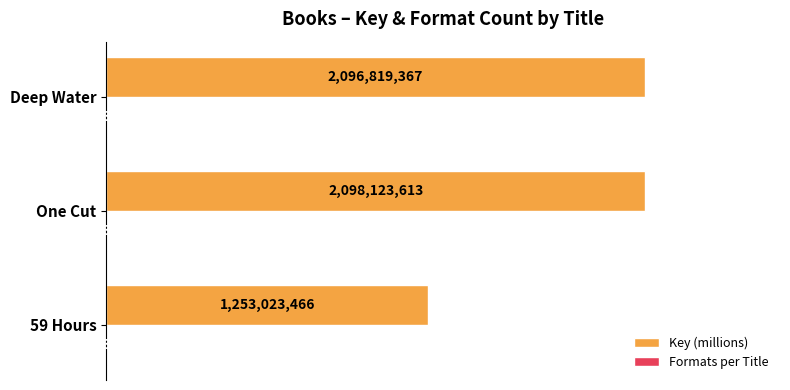

Between 59 Hours and One Cut, which series saw the biggest shift?

Key (millions)